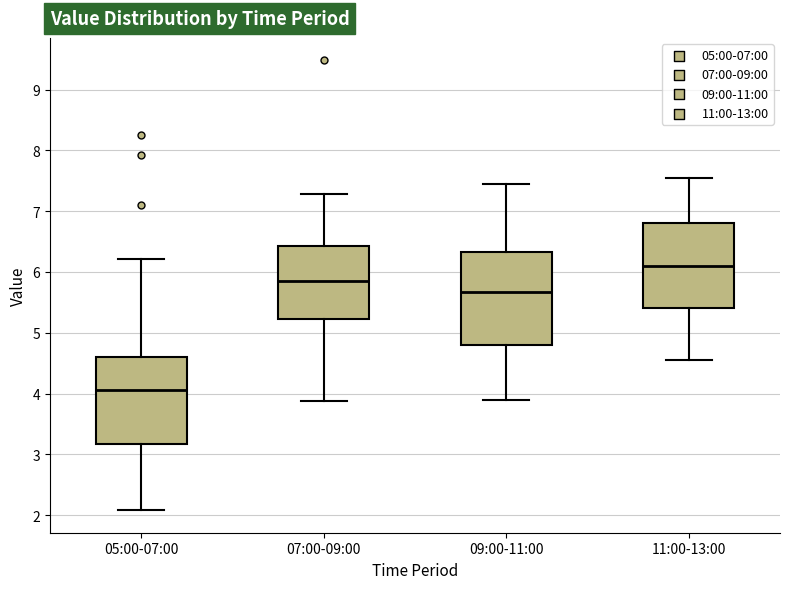

Which box is the tallest, from its lower edge to its upper edge?

09:00-11:00